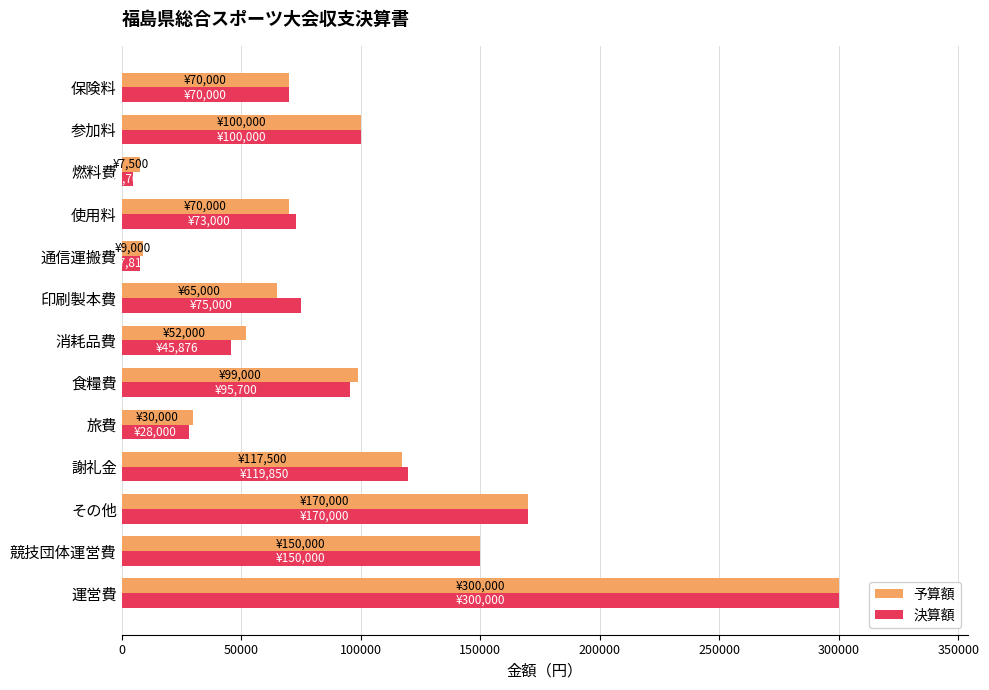

The value of 決算額 at 印刷製本費 is 99844. True or false?

False